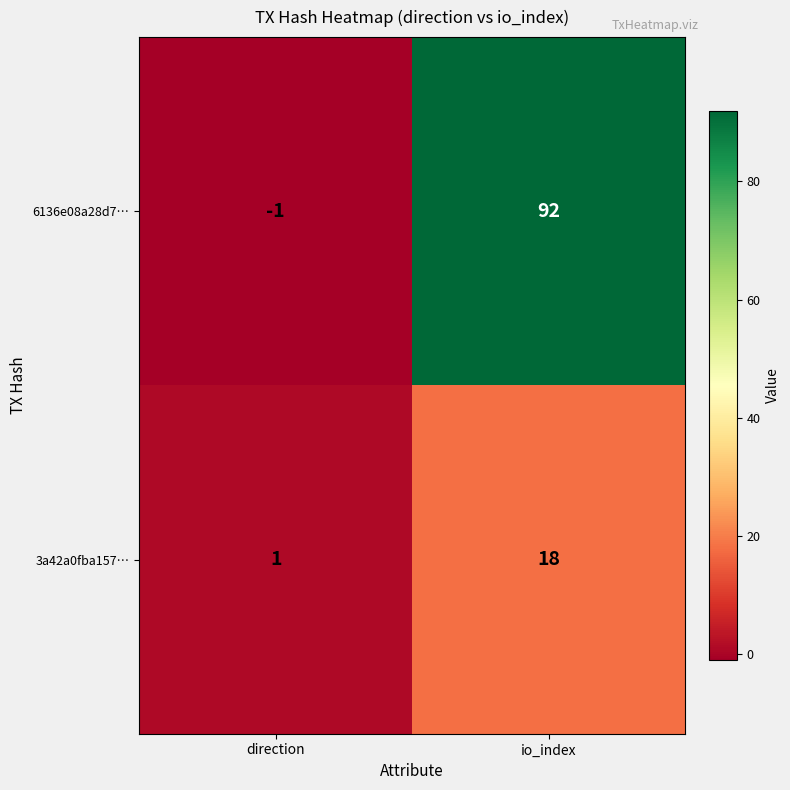

Which series has the largest range (max minus min)?

6136e08a28d7…